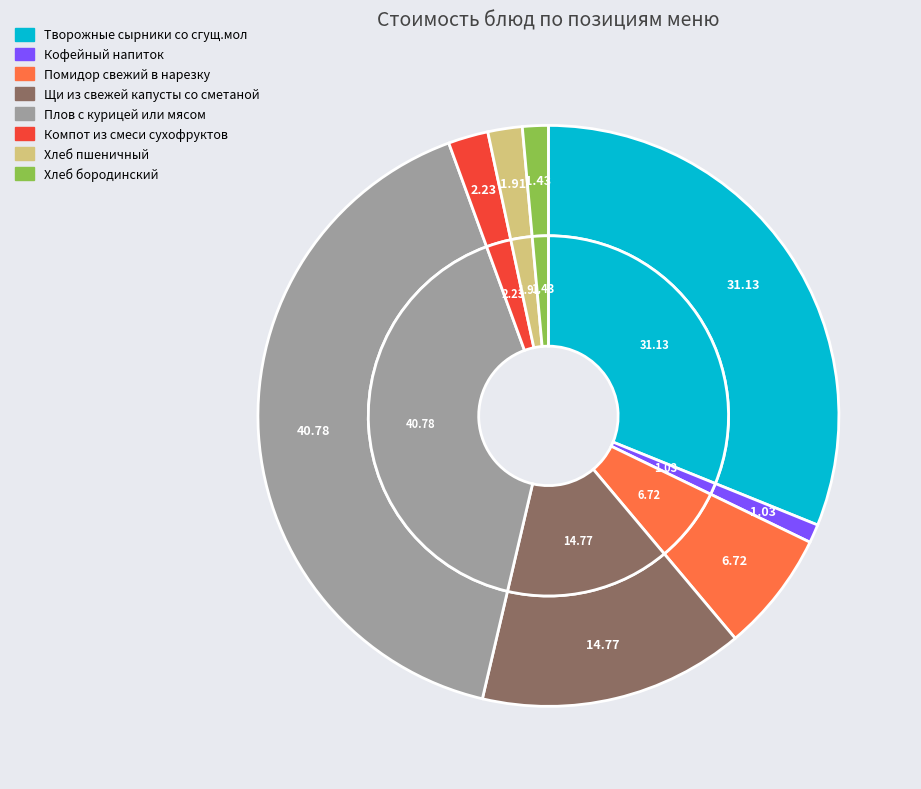

Is the sum of Хлеб пшеничный and Творожные сырники со сгущ.мол greater than half?

No